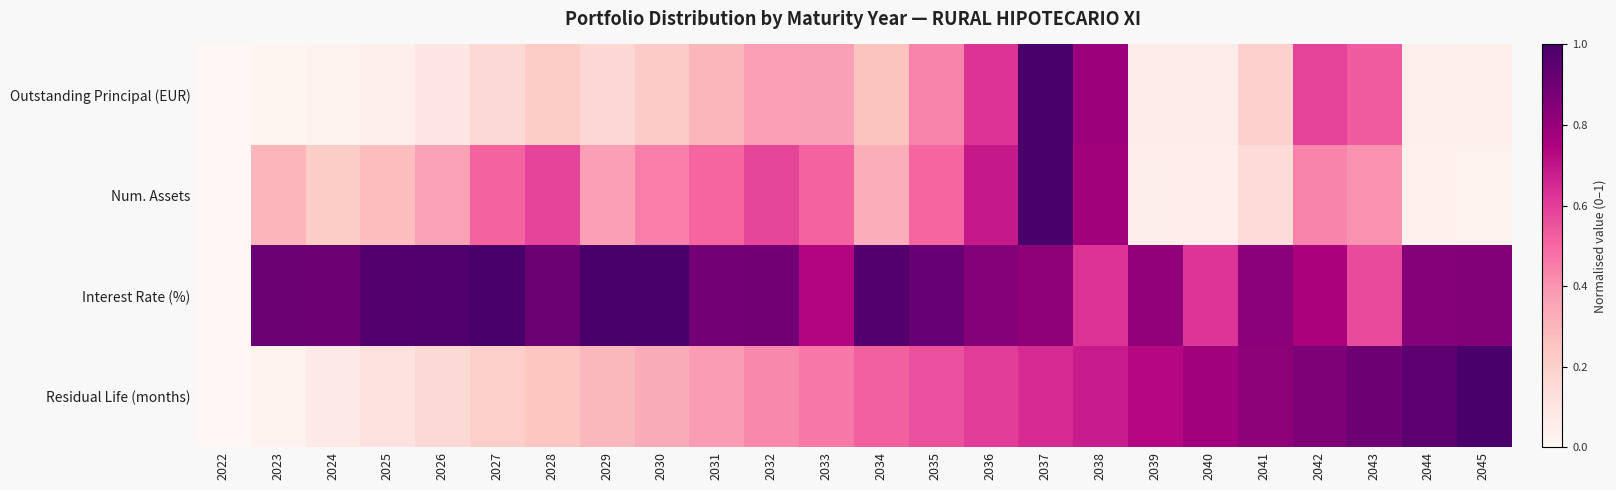

Reading right to left, transcribe all the data shown in this chart.

Outstanding Principal (EUR): 2045=0.0	2044=0.0	2043=0.5	2042=0.6	2041=0.2	2040=0.1	2039=0.1	2038=0.8	2037=1.0	2036=0.6	2035=0.4	2034=0.3	2033=0.4	2032=0.4	2031=0.3	2030=0.2	2029=0.2	2028=0.2	2027=0.2	2026=0.1	2025=0.0	2024=0.0	2023=0.0	2022=0.0
Num. Assets: 2045=0.0	2044=0.0	2043=0.4	2042=0.4	2041=0.1	2040=0.1	2039=0.0	2038=0.8	2037=1.0	2036=0.7	2035=0.5	2034=0.3	2033=0.5	2032=0.6	2031=0.5	2030=0.4	2029=0.4	2028=0.6	2027=0.5	2026=0.4	2025=0.3	2024=0.2	2023=0.3	2022=0.0
Interest Rate (%): 2045=0.9	2044=0.8	2043=0.6	2042=0.8	2041=0.8	2040=0.6	2039=0.8	2038=0.6	2037=0.8	2036=0.8	2035=0.9	2034=1.0	2033=0.7	2032=0.9	2031=0.9	2030=1.0	2029=1.0	2028=0.9	2027=1.0	2026=1.0	2025=1.0	2024=0.9	2023=0.9	2022=0.0
Residual Life (months): 2045=1.0	2044=1.0	2043=0.9	2042=0.9	2041=0.8	2040=0.8	2039=0.7	2038=0.7	2037=0.6	2036=0.6	2035=0.6	2034=0.5	2033=0.5	2032=0.4	2031=0.4	2030=0.3	2029=0.3	2028=0.2	2027=0.2	2026=0.2	2025=0.1	2024=0.1	2023=0.0	2022=0.0